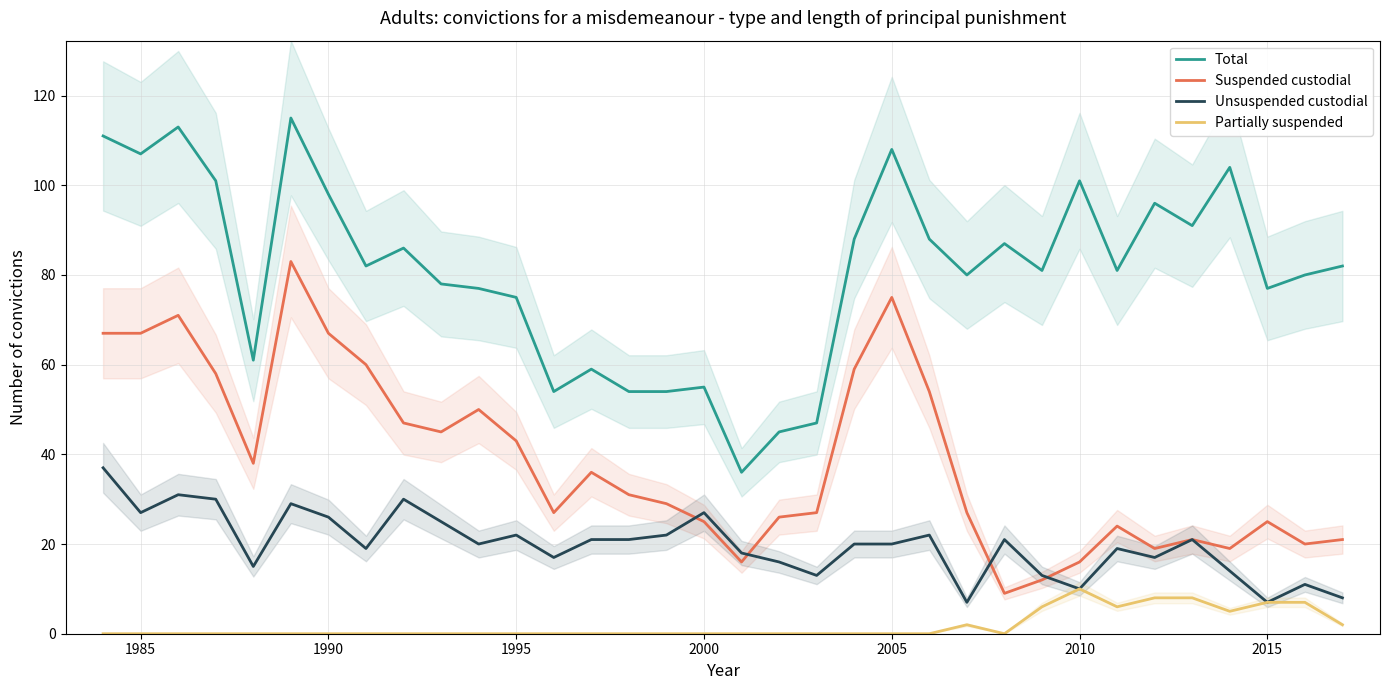

Reading left to right, transcribe all the data shown in this chart.

Total: 111	107	113	101	61	115	98	82	86	78	77	75	54	59	54	54	55	36	45	47	88	108	88	80	87	81	101	81	96	91	104	77	80	82
Suspended custodial: 67	67	71	58	38	83	67	60	47	45	50	43	27	36	31	29	25	16	26	27	59	75	54	27	9	12	16	24	19	21	19	25	20	21
Unsuspended custodial: 37	27	31	30	15	29	26	19	30	25	20	22	17	21	21	22	27	18	16	13	20	20	22	7	21	13	10	19	17	21	14	7	11	8
Partially suspended: 0	0	0	0	0	0	0	0	0	0	0	0	0	0	0	0	0	0	0	0	0	0	0	2	0	6	10	6	8	8	5	7	7	2